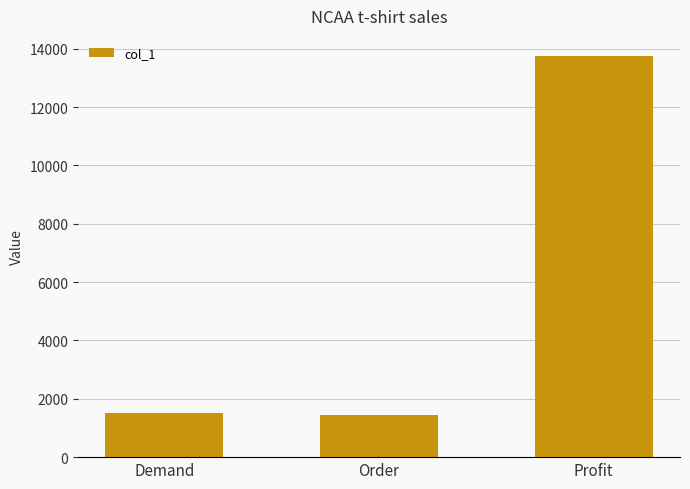

Which has a higher value, Demand or Profit?

Profit